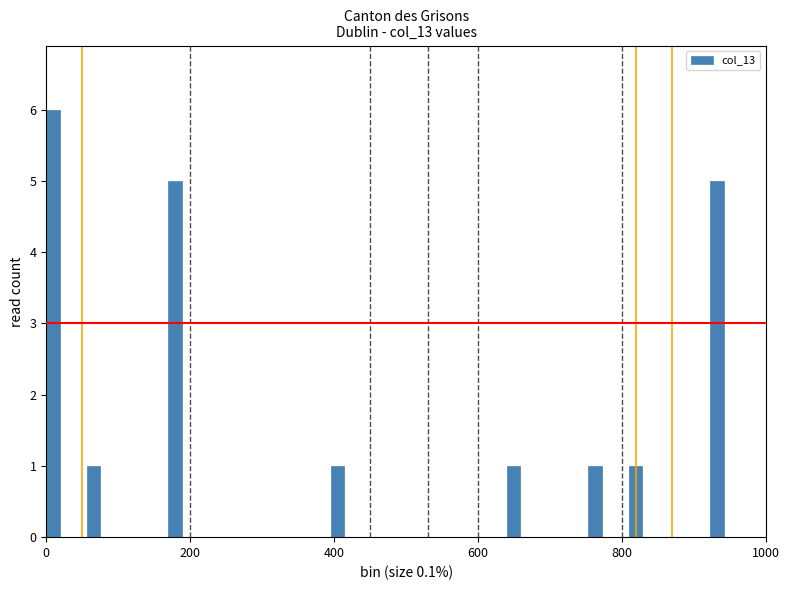

Around what value on the x-axis is the tallest bar? Give the approximate position of its centre, as read against the axis.

0